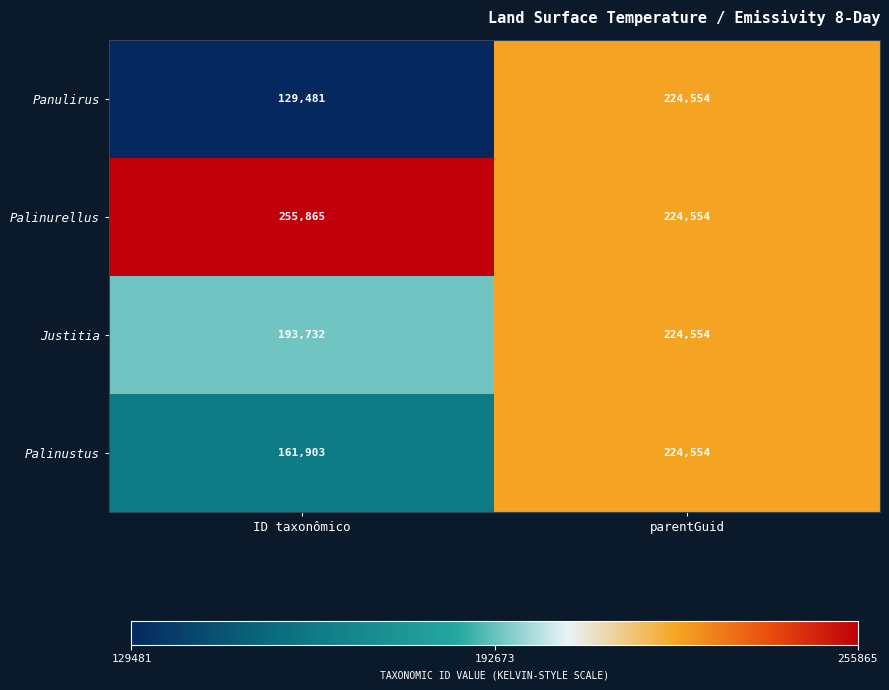

Which label corresponds to the largest value in the chart?

ID taxonômico